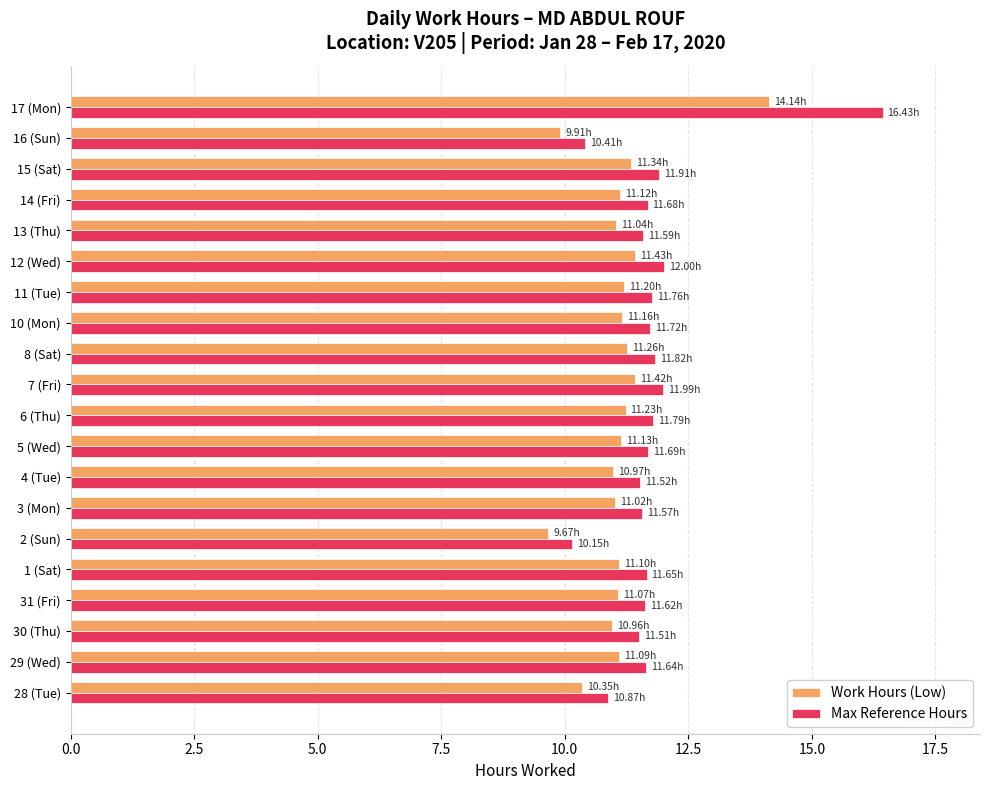

What is the difference between the second highest and minimum values in the Max Reference Hours series?

1.8